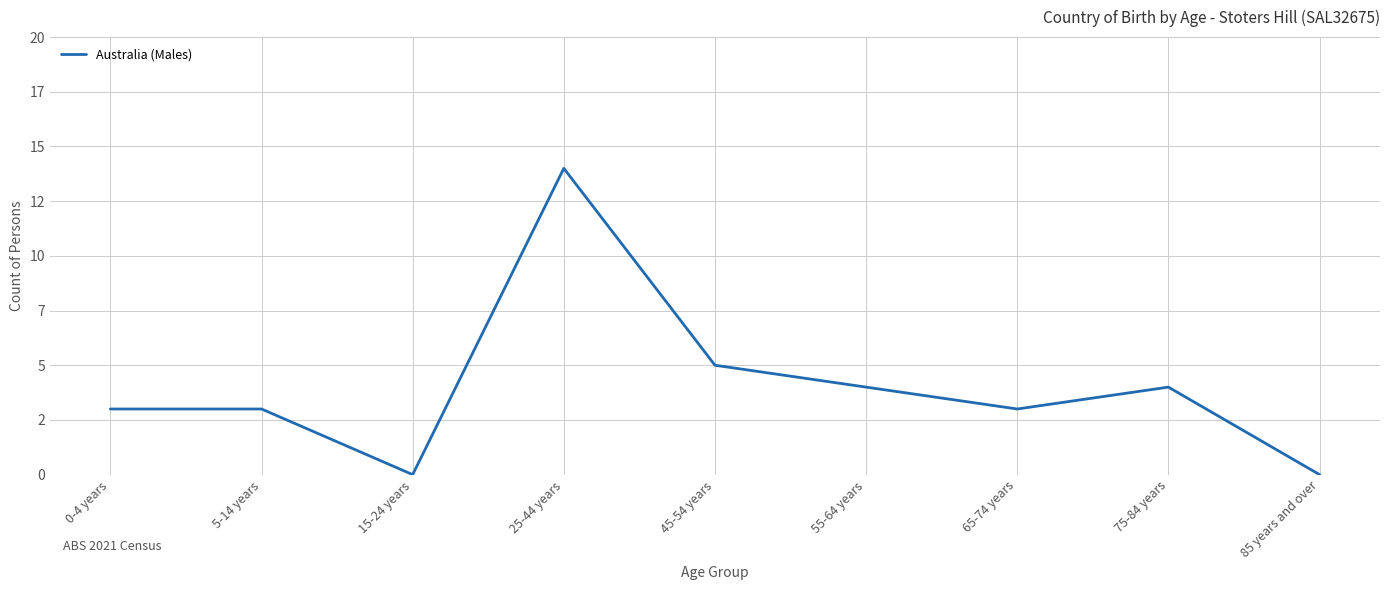

Rank the categories by value from highest to lowest.

25-44 years, 45-54 years, 55-64 years, 75-84 years, 0-4 years, 5-14 years, 65-74 years, 15-24 years, 85 years and over